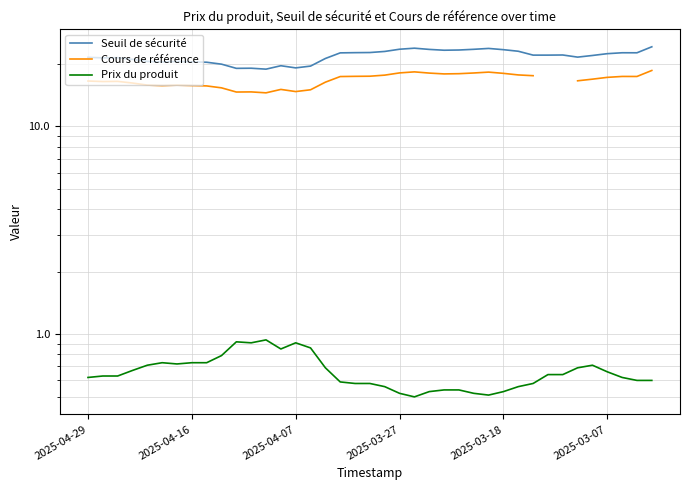

Does the chart display data point markers on the line(s)?

No